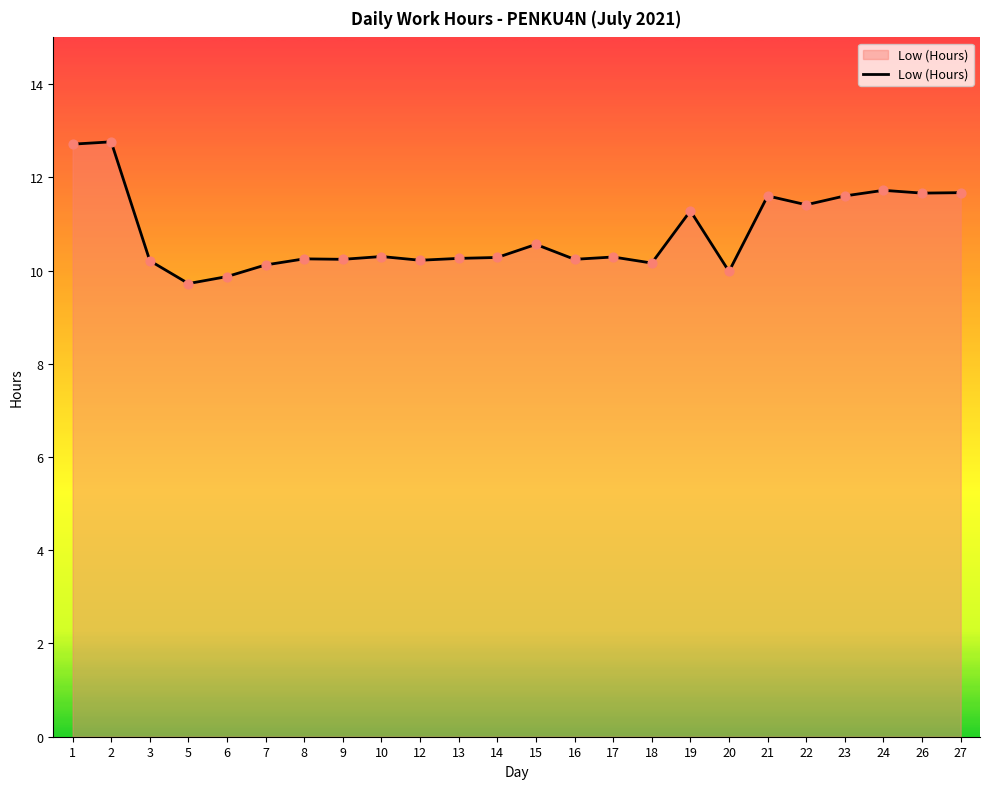

Which has a higher value, 23 or 5?

23